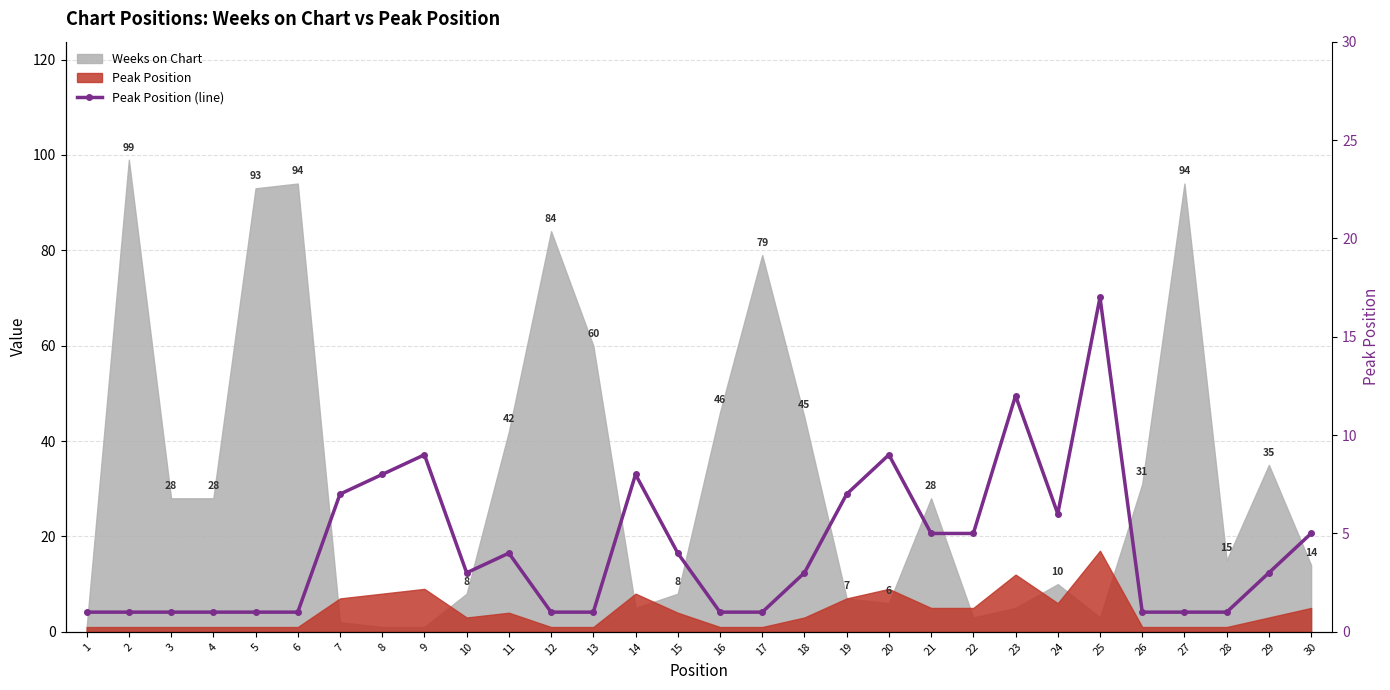

What is the smallest value displayed?

1